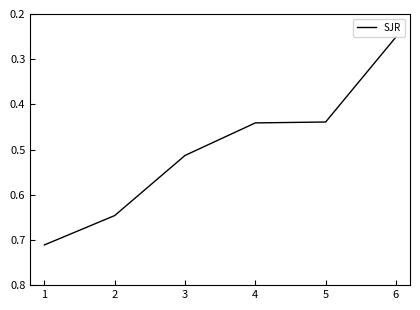

How many values are between 0 and 1?

6